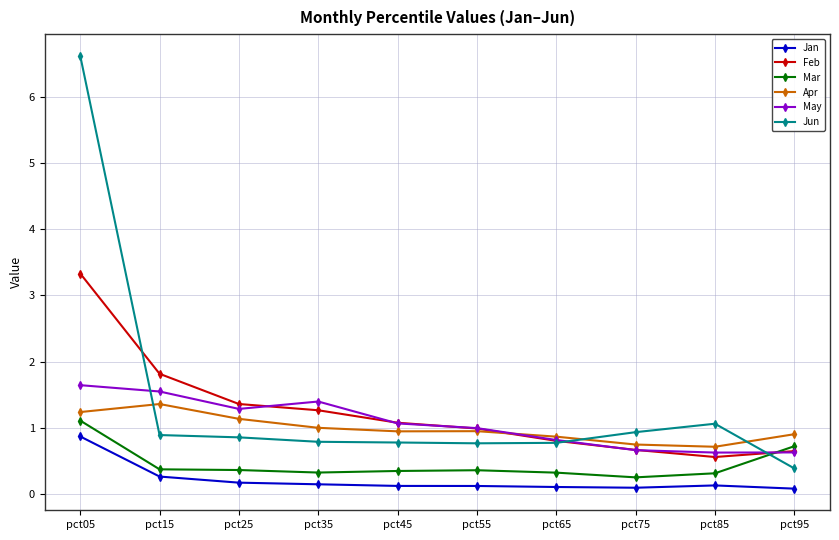

True or false: Apr has more than 2 interior local peaks.

False